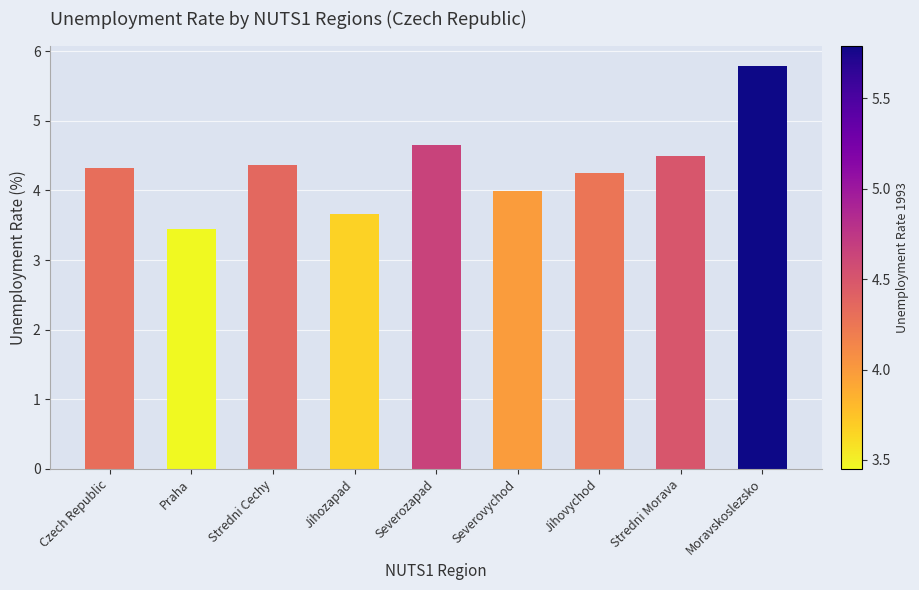

What is the average value?

4.3